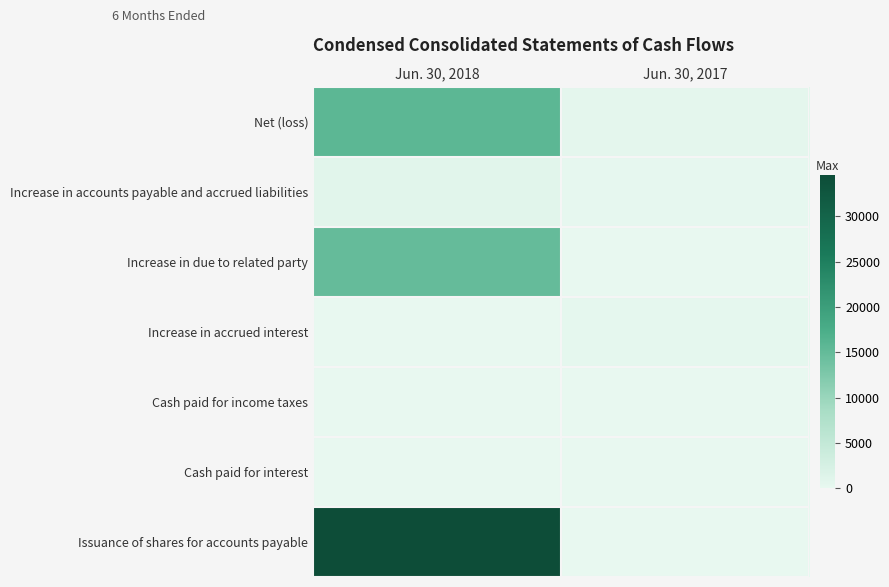

Reading left to right, what are all the values shown in this chart?

Net (loss): Jun. 30, 2018=15731	Jun. 30, 2017=515
Increase in accounts payable and accrued liabilities: Jun. 30, 2018=864	Jun. 30, 2017=200
Increase in due to related party: Jun. 30, 2018=14867	Jun. 30, 2017=0
Increase in accrued interest: Jun. 30, 2018=0	Jun. 30, 2017=315
Cash paid for income taxes: Jun. 30, 2018=0	Jun. 30, 2017=0
Cash paid for interest: Jun. 30, 2018=0	Jun. 30, 2017=0
Issuance of shares for accounts payable: Jun. 30, 2018=34538	Jun. 30, 2017=0